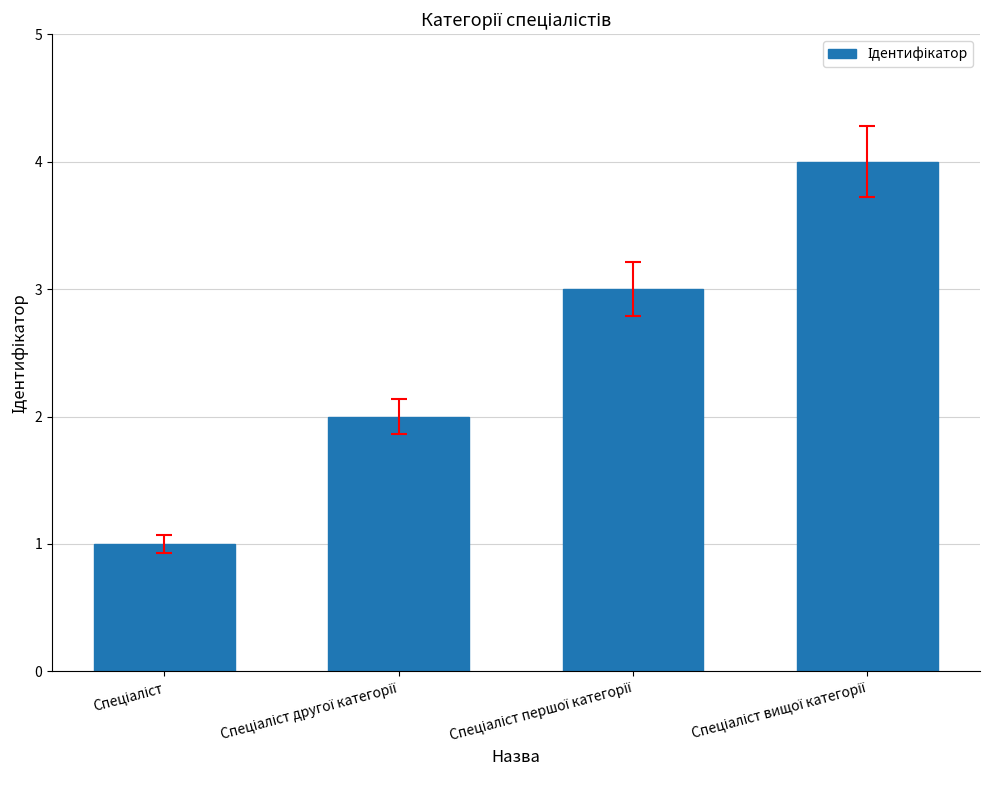

What is the difference between the second highest and minimum values?

2